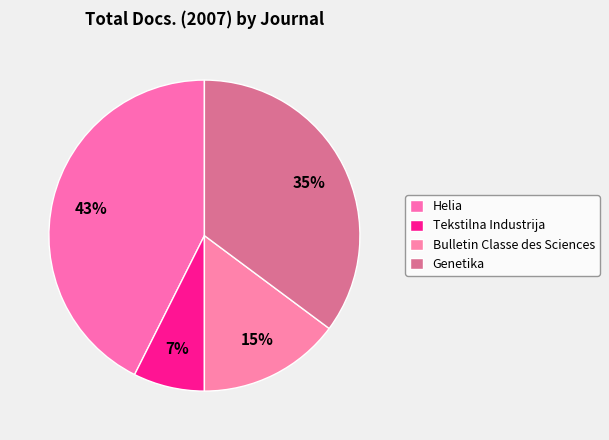

Is the sum of Helia and Genetika greater than half?

Yes